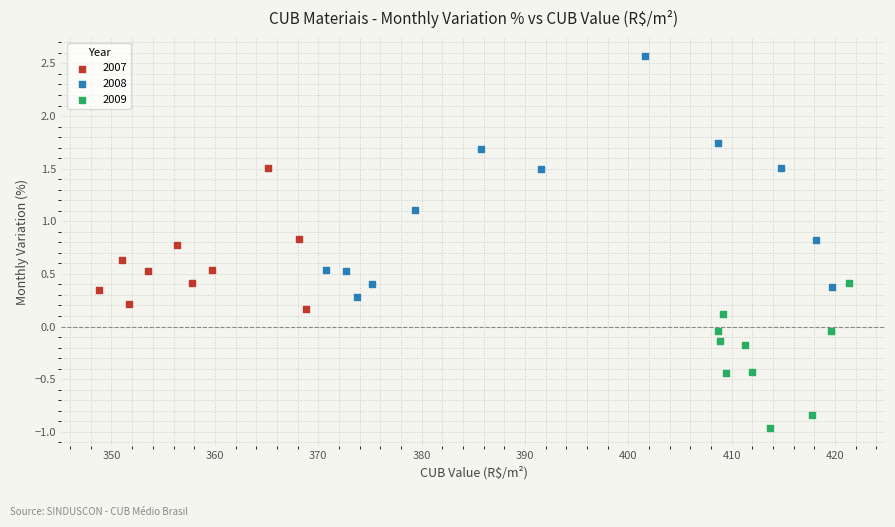

Which series contains the highest Y value?

2008